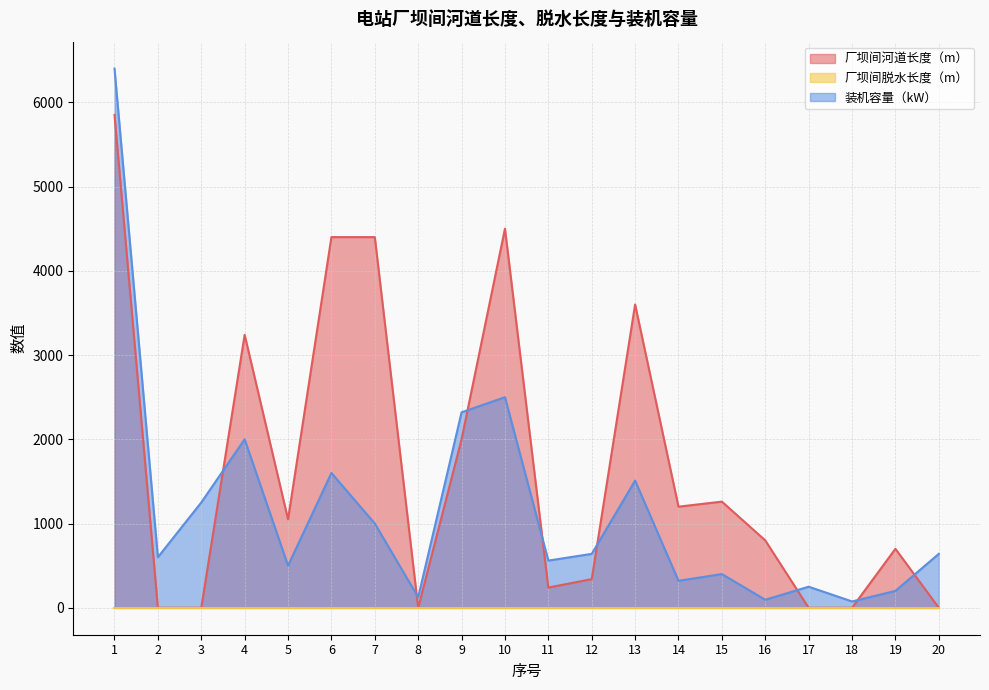

Which category has the lowest value in the 装机容量（kW） series?

18